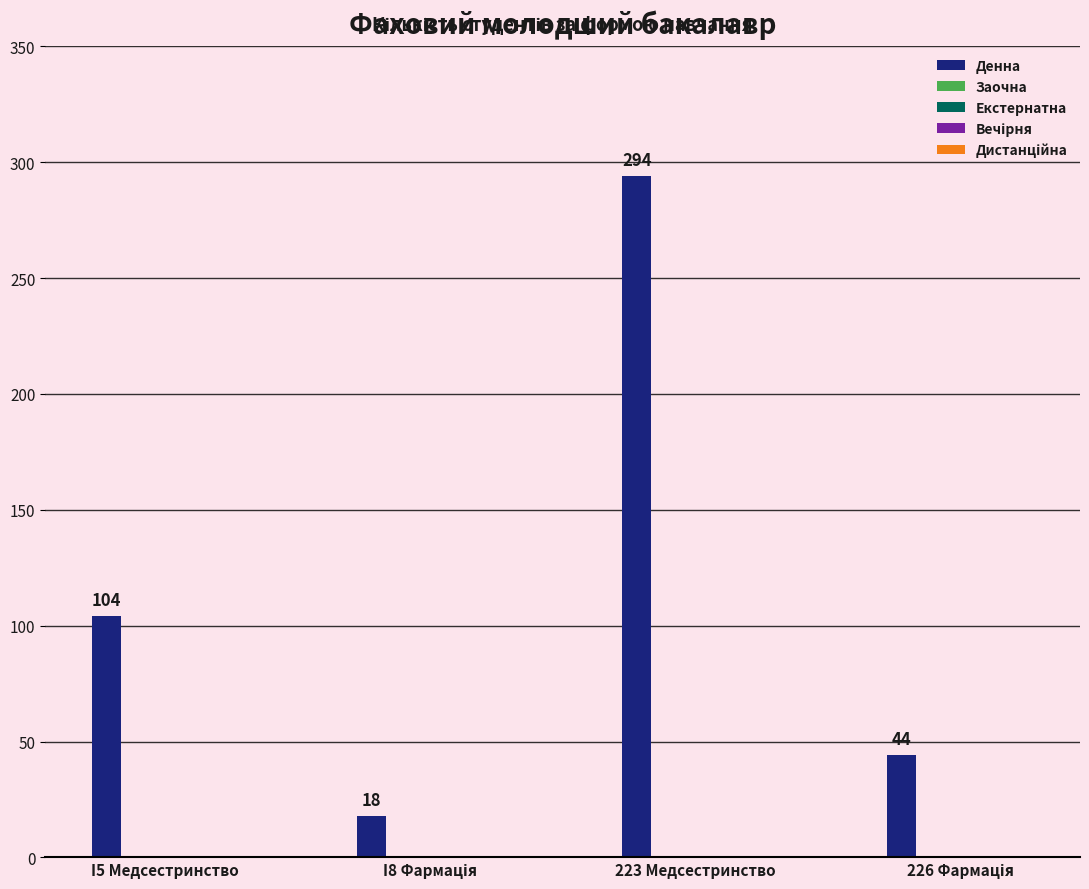

Which has a higher value, I5 Медсестринство or 223 Медсестринство?

223 Медсестринство